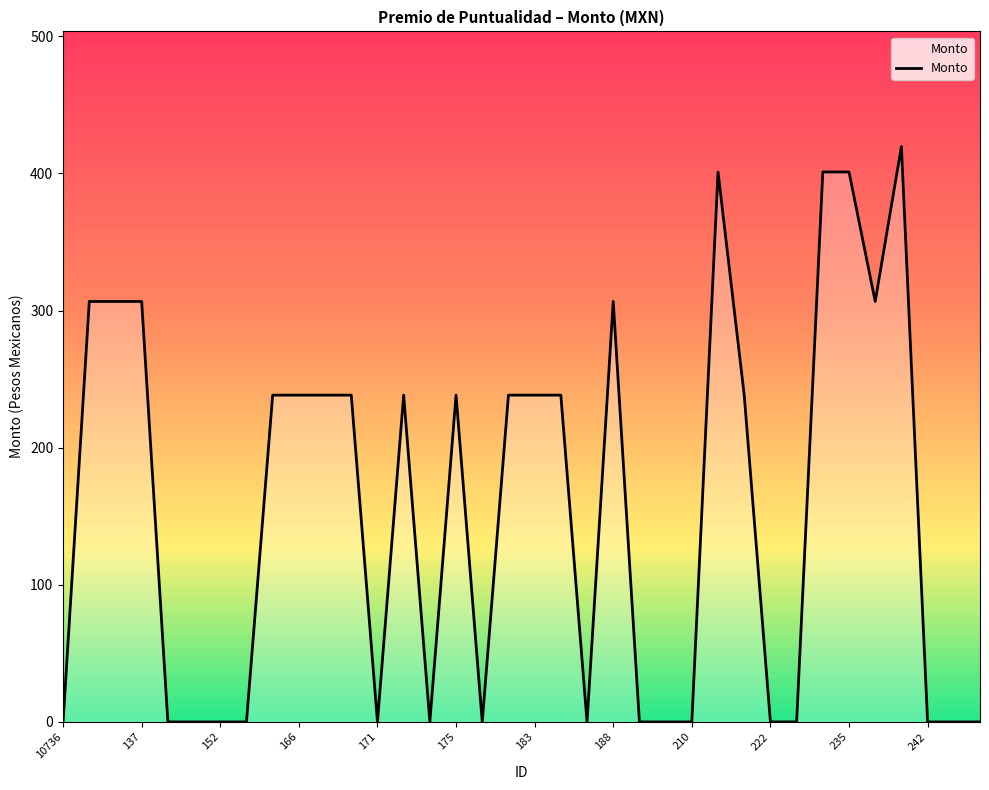

What is the greatest value displayed?

419.7